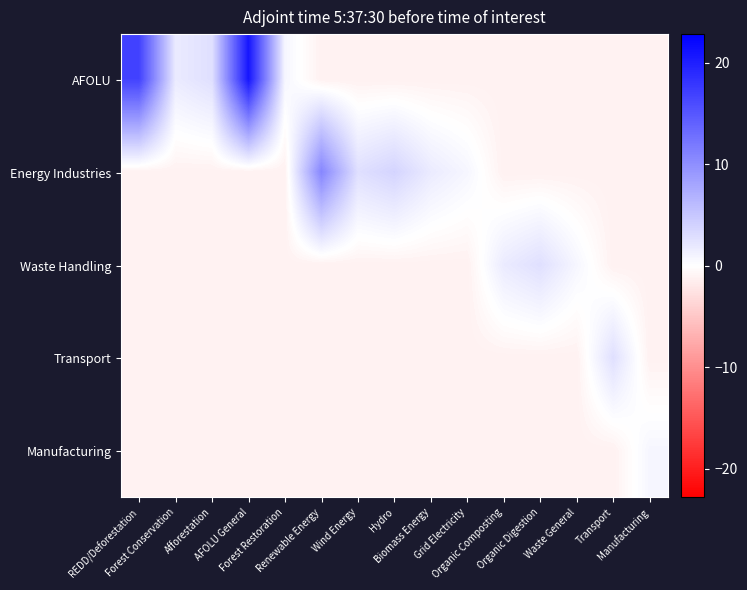

At Waste General, list the series in order from largest to smallest.

Waste Handling, AFOLU, Energy Industries, Transport, Manufacturing